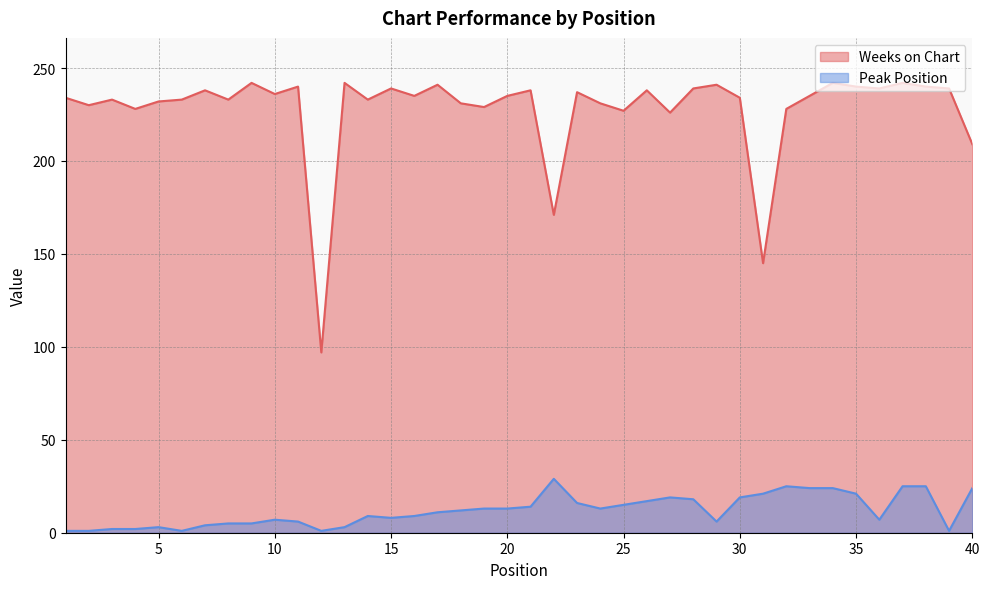

In Weeks on Chart, how many points are lower than both neighbors (excluding endpoints)?

13